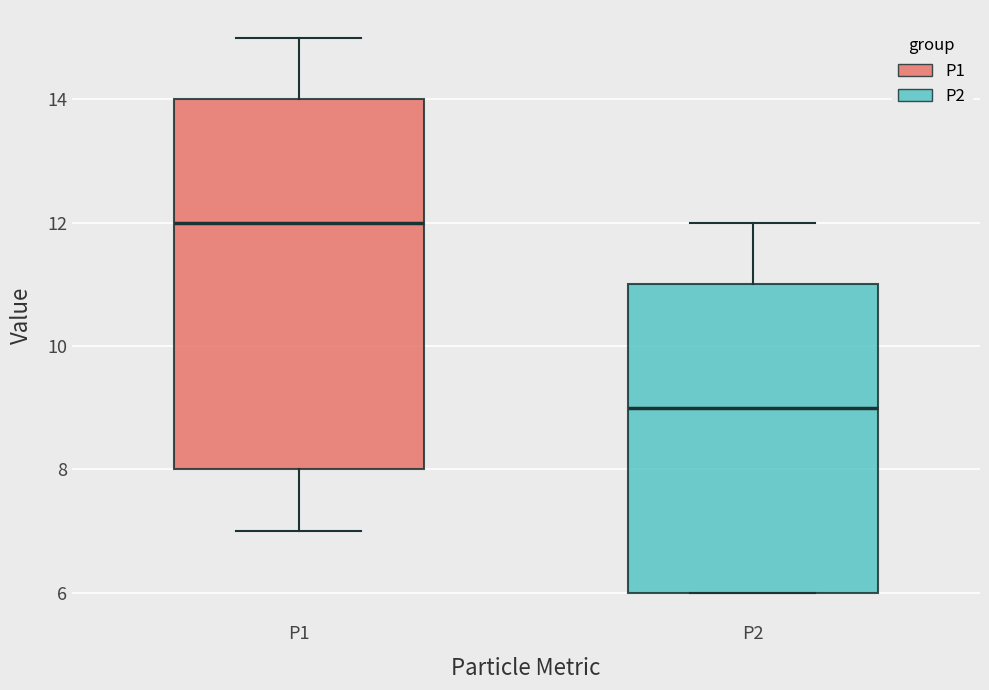

Reading left to right, read every box against the y-axis: the position of its median line, the range the box covers, and the ends of its whiskers. The values are not printed on the chart, so give them approximately, as read against the axis.

P1: median 12, box 8 to 14, whiskers 7 to 15
P2: median 9, box 6 to 11, whiskers 6 to 12